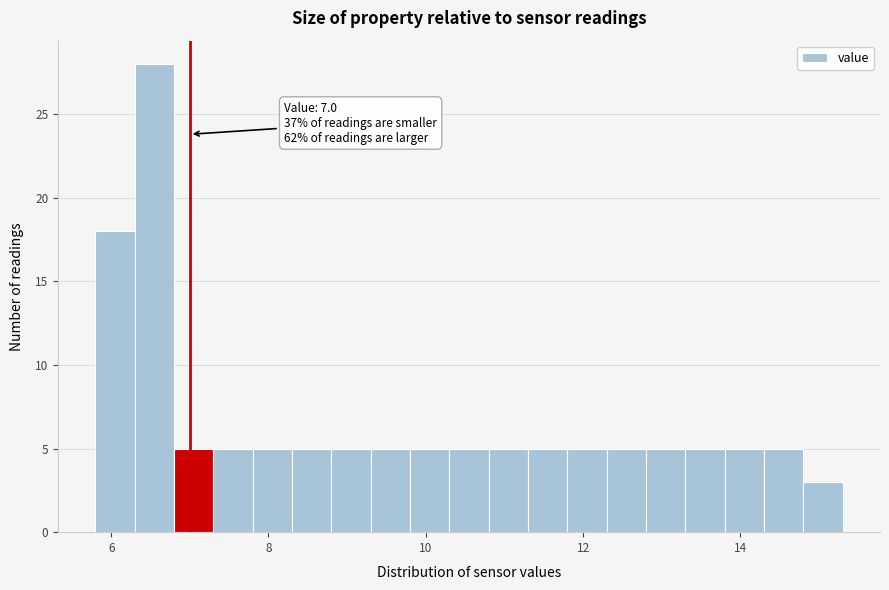

Read against the x-axis, roughly where is the centre of the tallest bar?

6.6